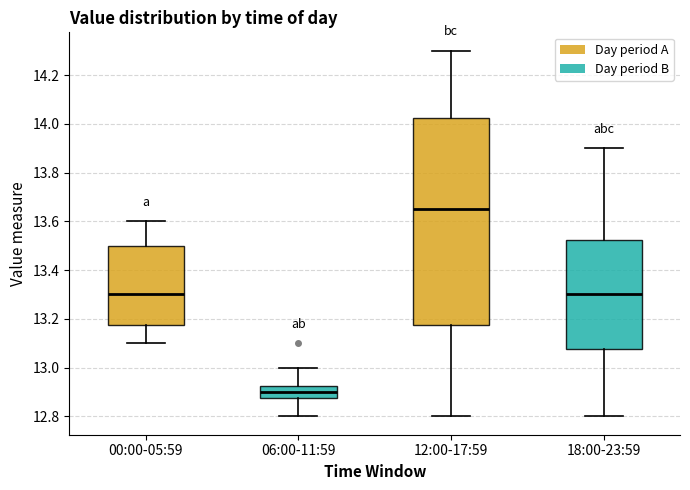

Reading left to right, read every box against the y-axis: the position of its median line, the range the box covers, and the ends of its whiskers. The values are not printed on the chart, so give them approximately, as read against the axis.

00:00-05:59: median 13.30, box 13.18 to 13.50, whiskers 13.10 to 13.60
06:00-11:59: median 12.90, box 12.88 to 12.92, whiskers 12.80 to 13.00
12:00-17:59: median 13.66, box 13.18 to 14.02, whiskers 12.80 to 14.30
18:00-23:59: median 13.30, box 13.08 to 13.52, whiskers 12.80 to 13.90